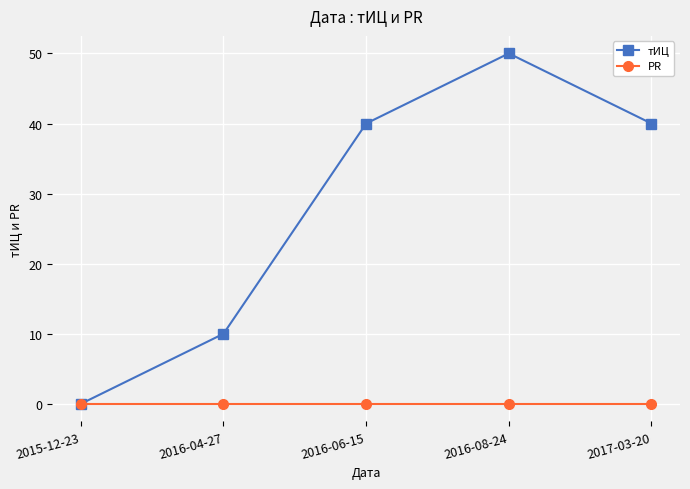

The value of тИЦ at 2016-08-24 is 50. True or false?

True